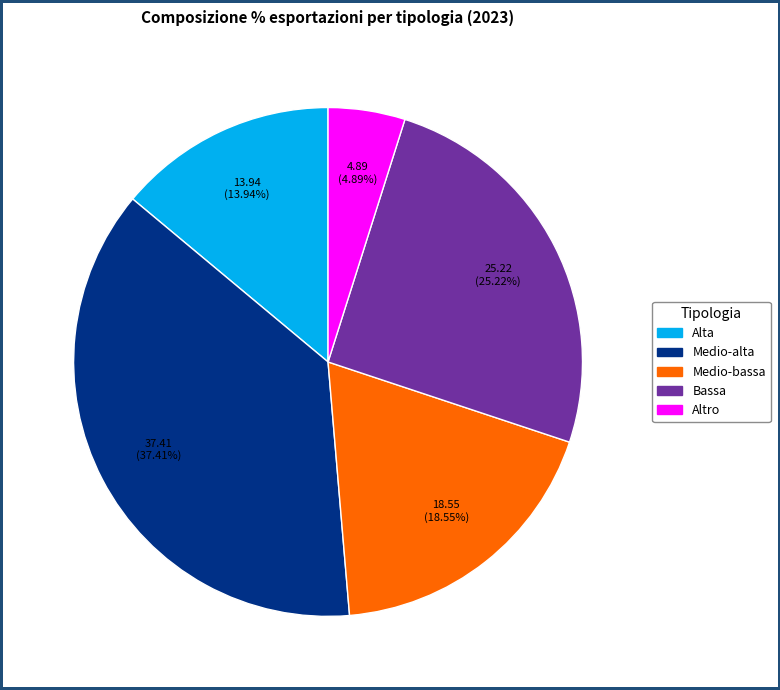

Does Bassa represent more than half of the total?

No